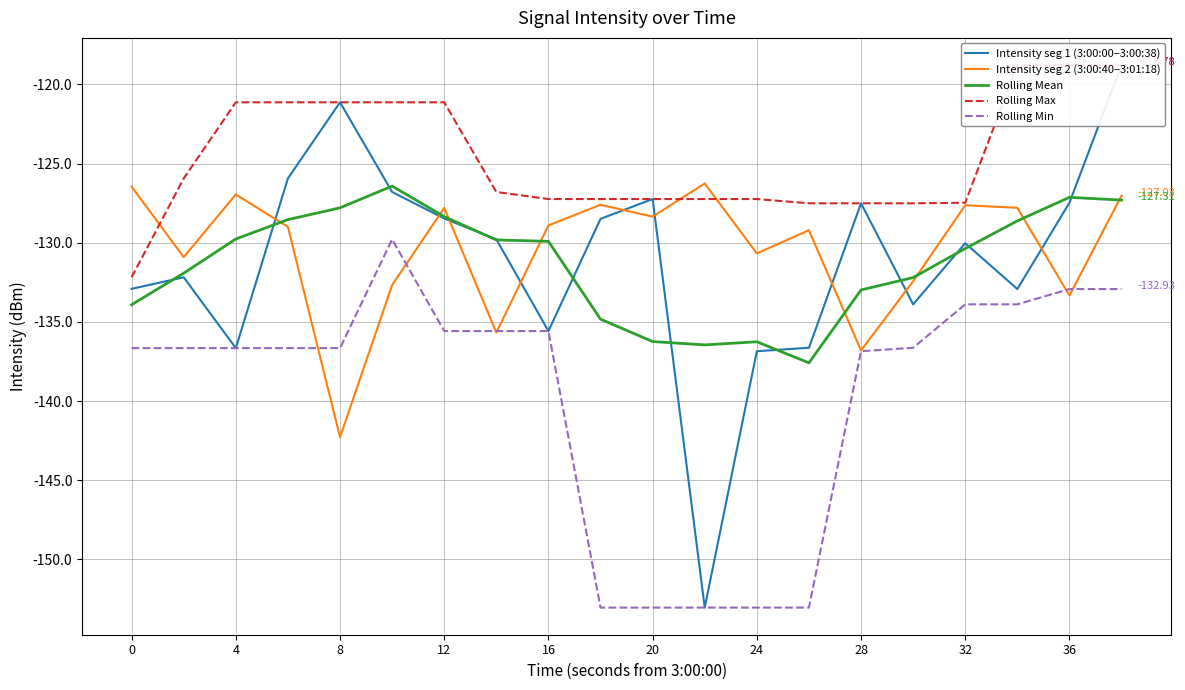

Does the chart display data point markers on the line(s)?

No